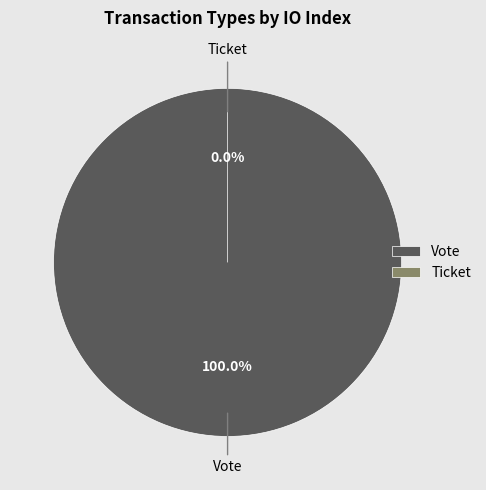

Which slice represents more than half of the pie?

Vote